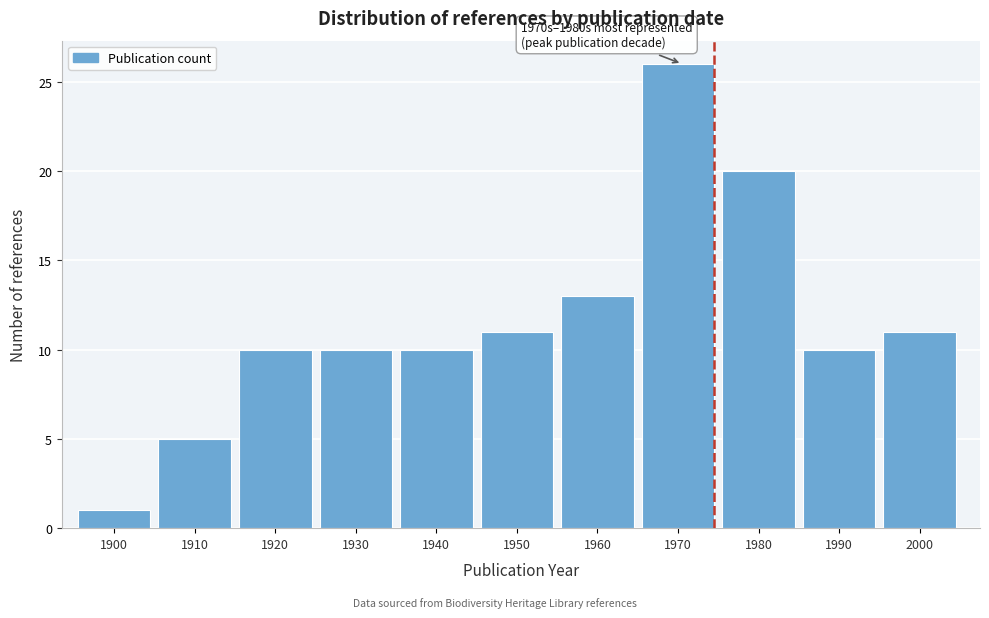

Reading right to left, transcribe all the data shown in this chart.

11	10	20	26	13	11	10	10	10	5	1